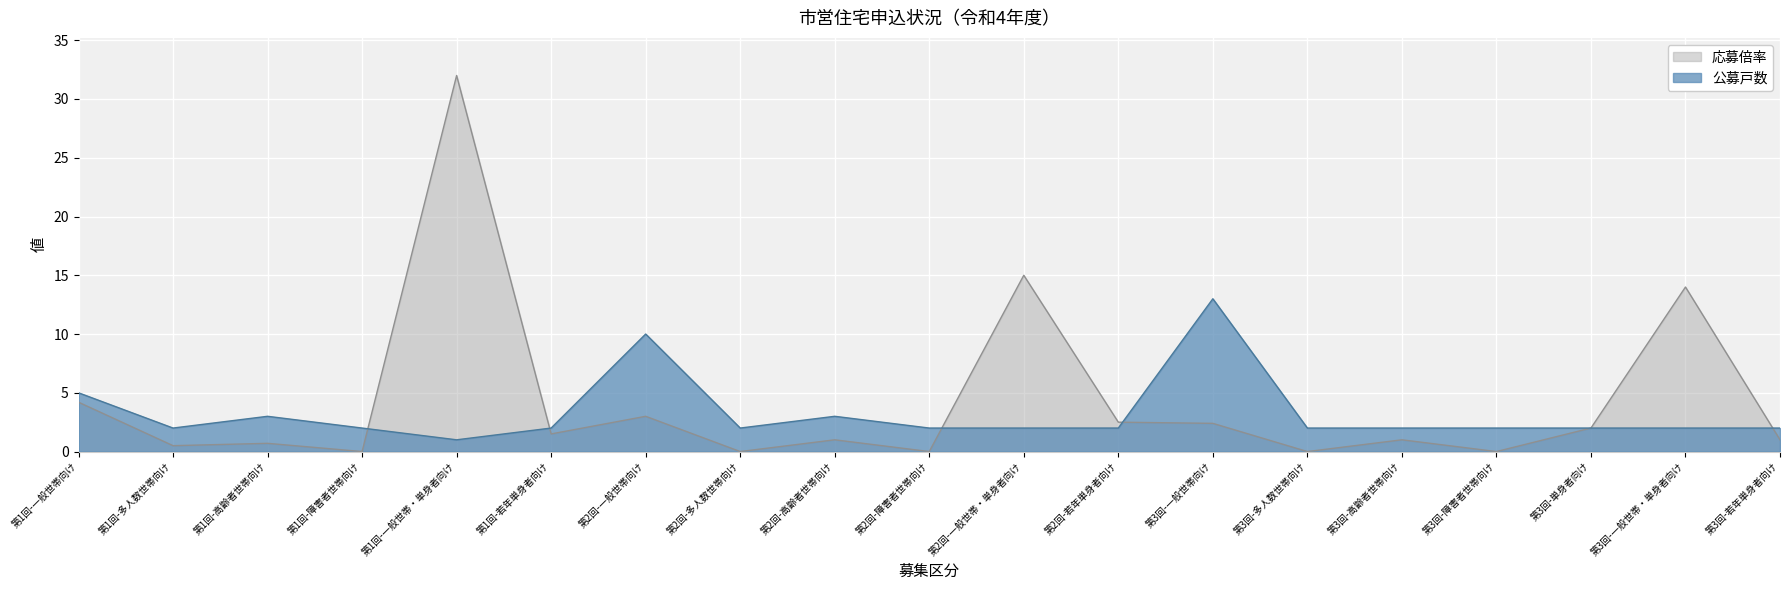

True or false: 公募戸数 has more than 0 interior local peaks.

True